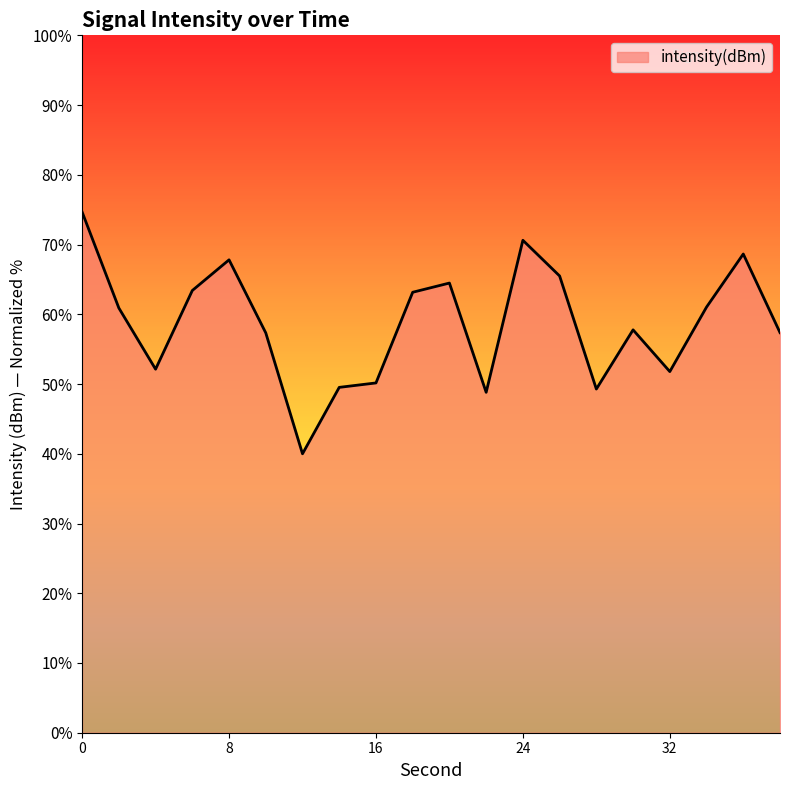

How many lines are shown in the chart?

1